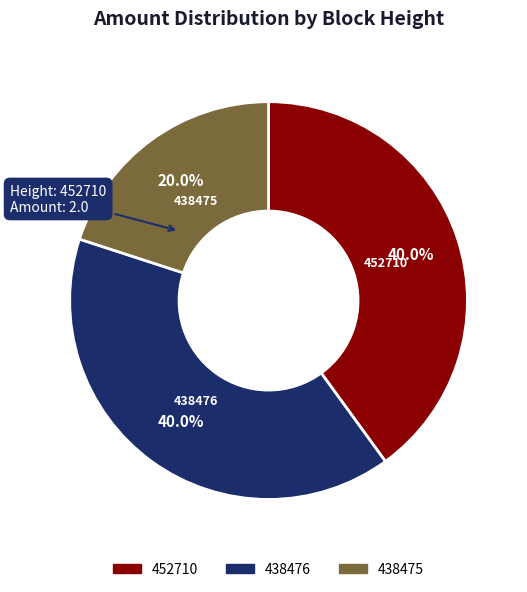

To the nearest percent, what is the difference between the largest and smallest slice percentages?

20%